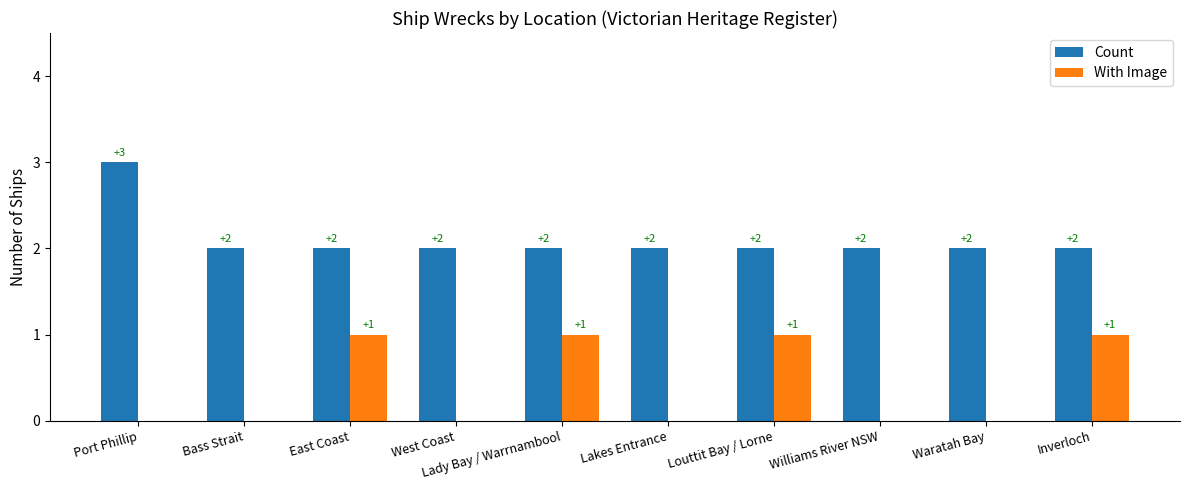

What is the maximum value for Count?

3